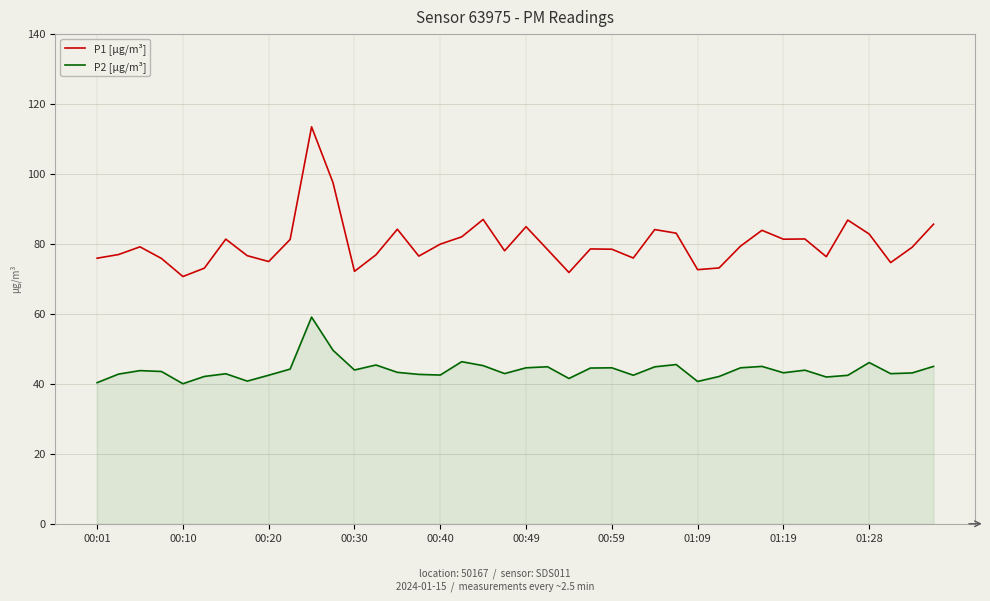

Which series has the largest range (max minus min)?

P1 [µg/m³]